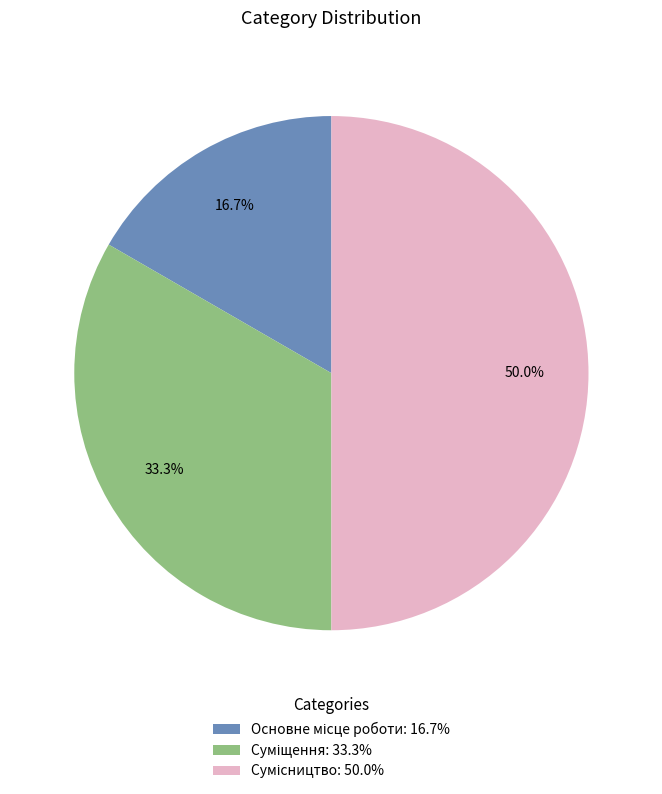

Does Суміщення account for over 50% of the chart?

No